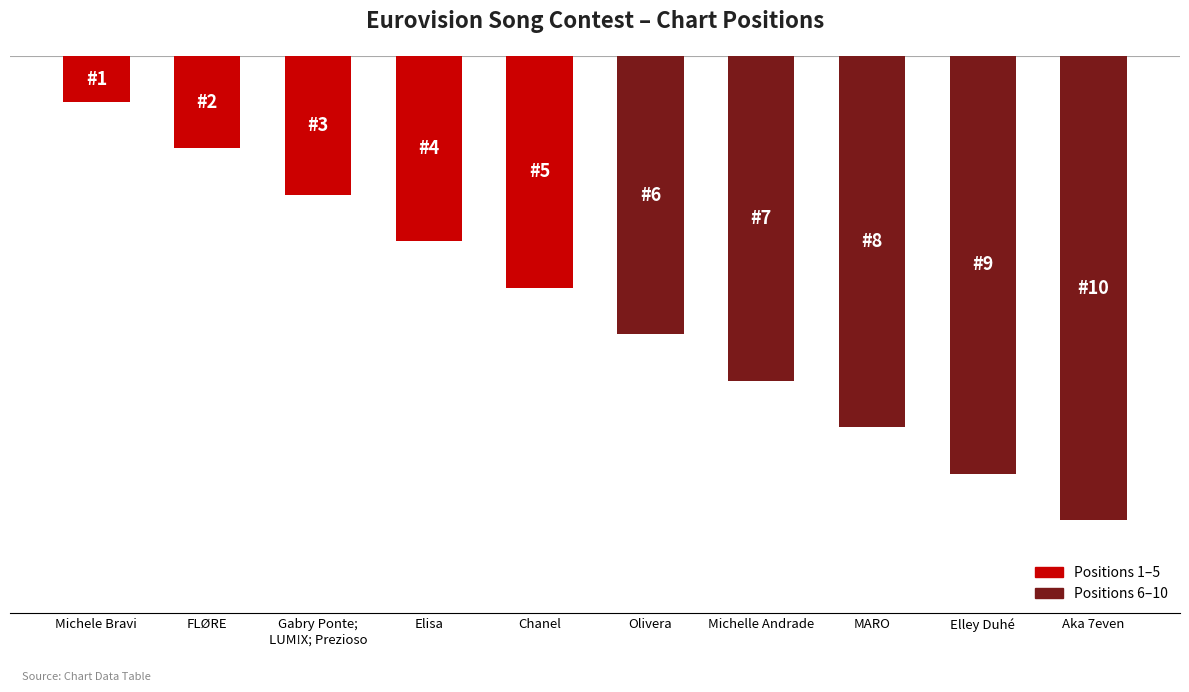

Are the bars horizontal?

No